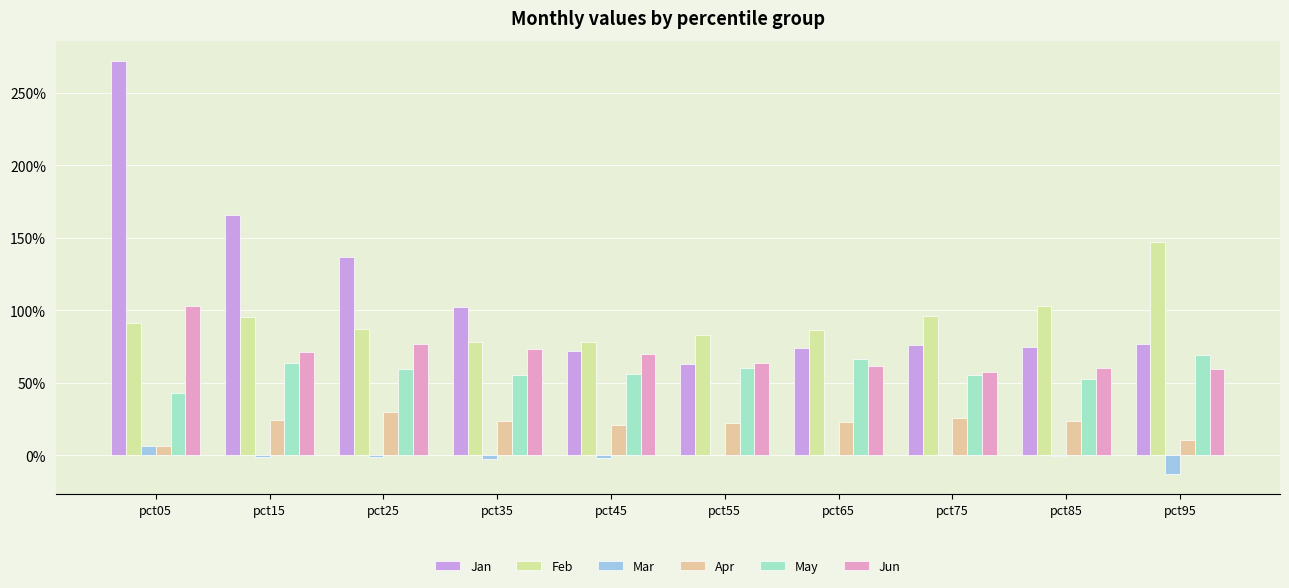

How many bars are there in each group?

6